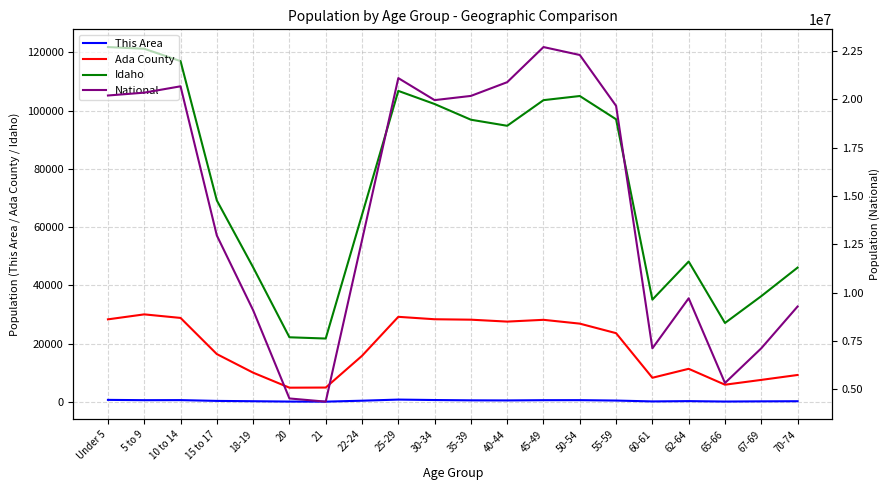

What is the maximum value shown in the chart?

22708591